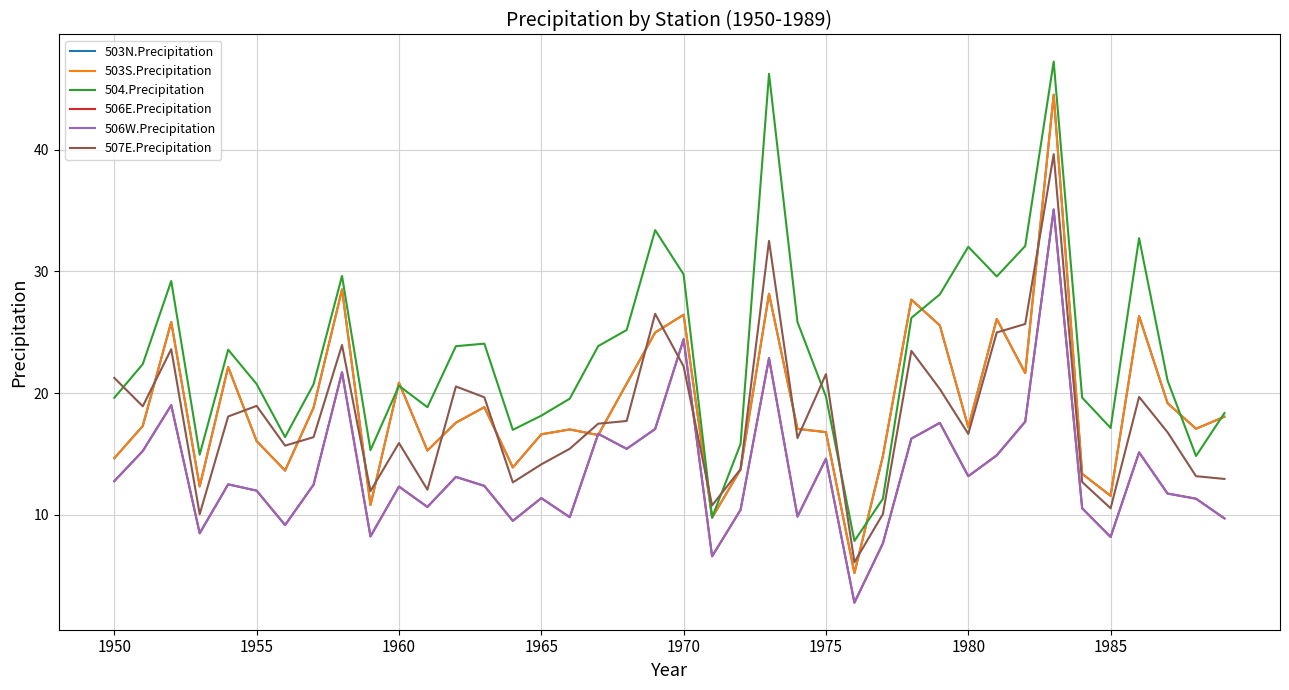

Does the chart display data point markers on the line(s)?

No